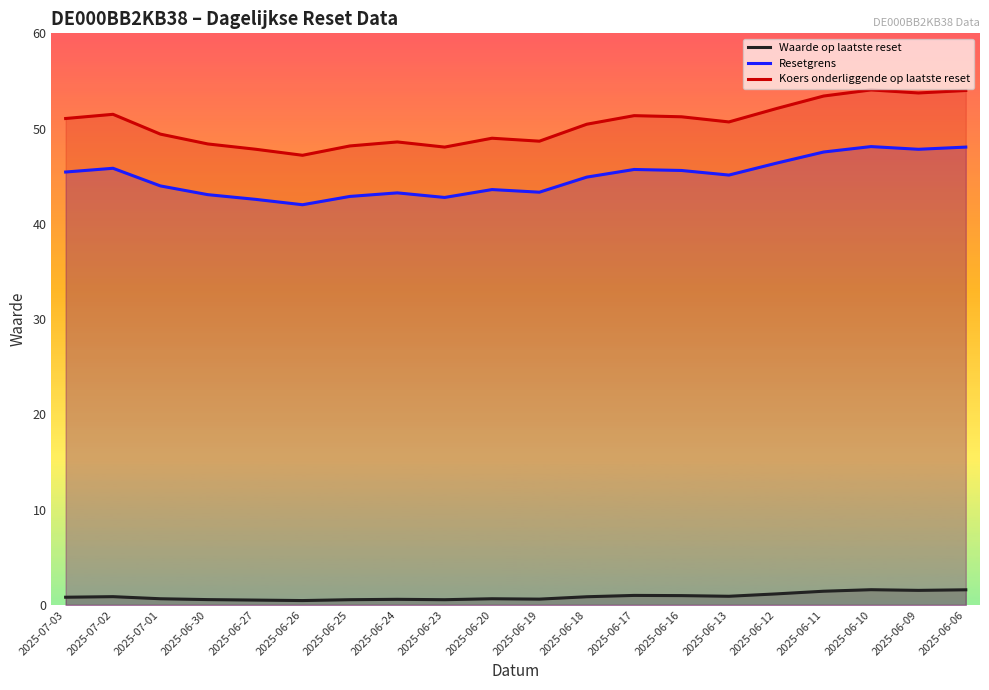

True or false: Waarde op laatste reset and Resetgrens cross at least once.

False